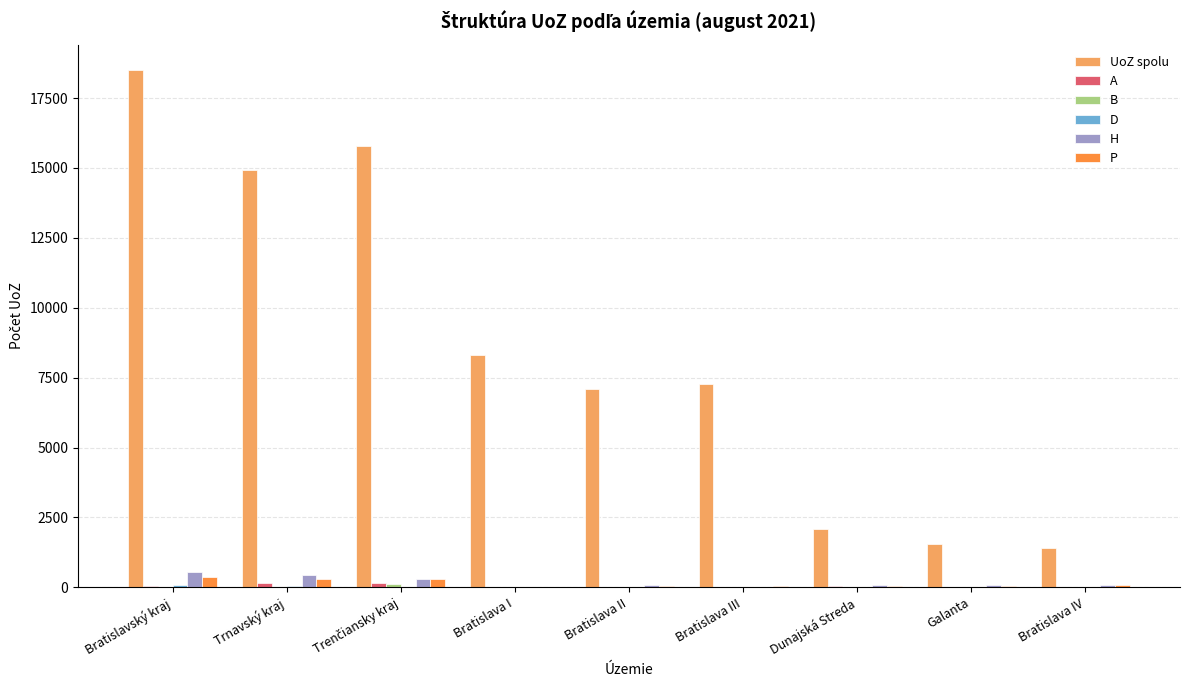

What is the sum of all P values?

1302